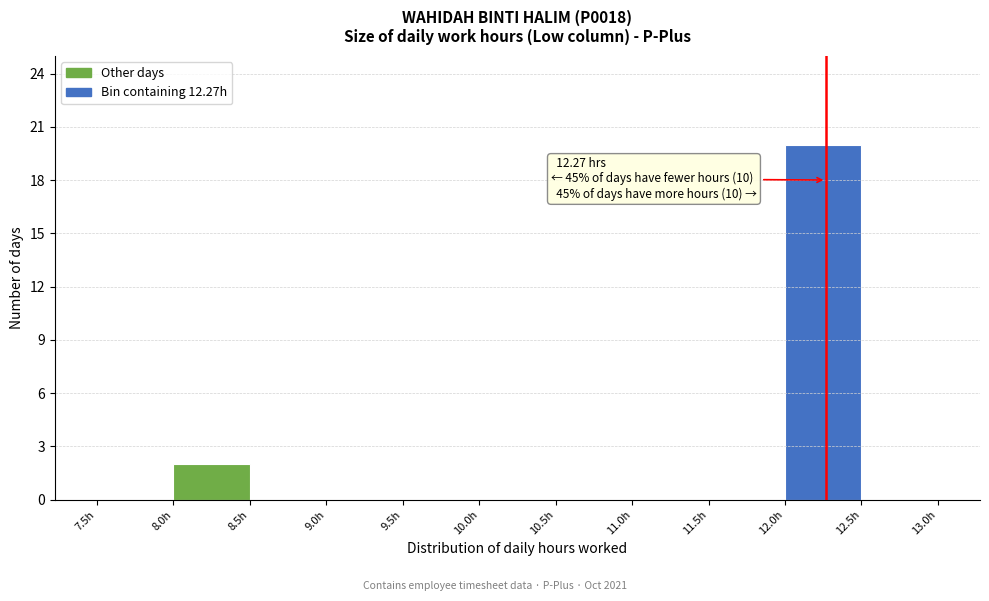

Which range on the x-axis has the tallest bar?

12.0 to 12.5